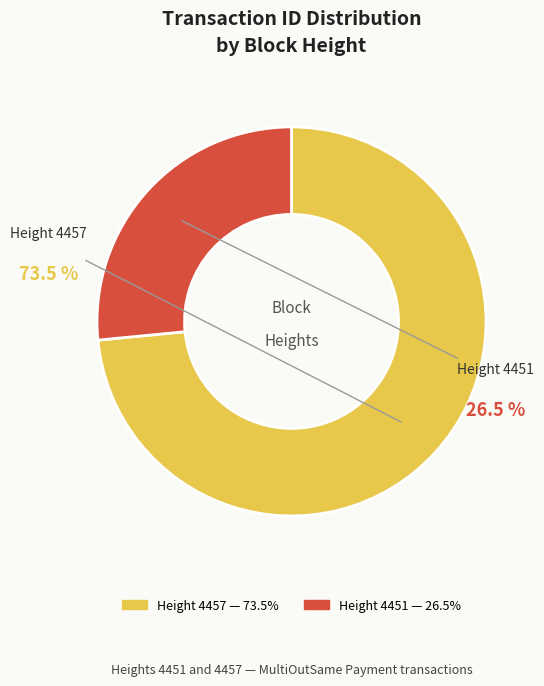

True or false: 4451 accounts for 18% of the total.

False